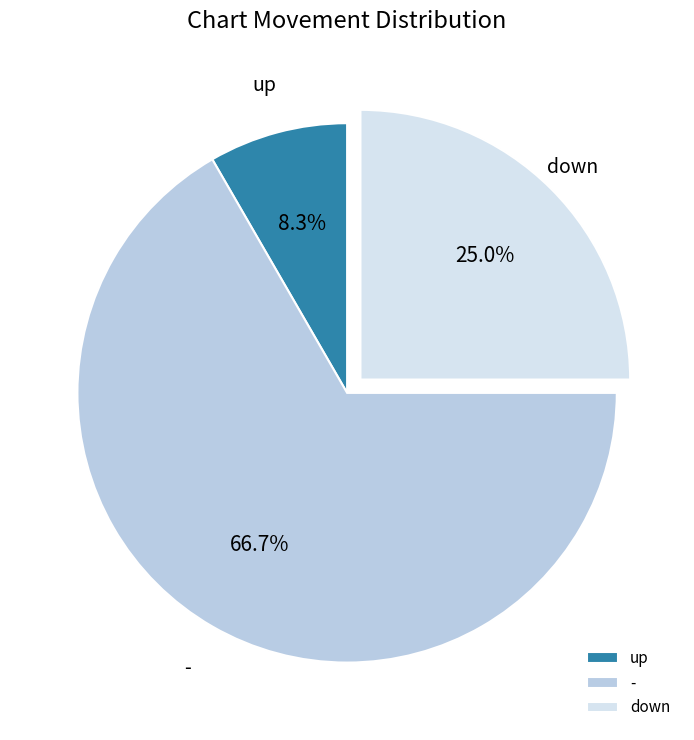

Is there a majority slice in this chart?

Yes